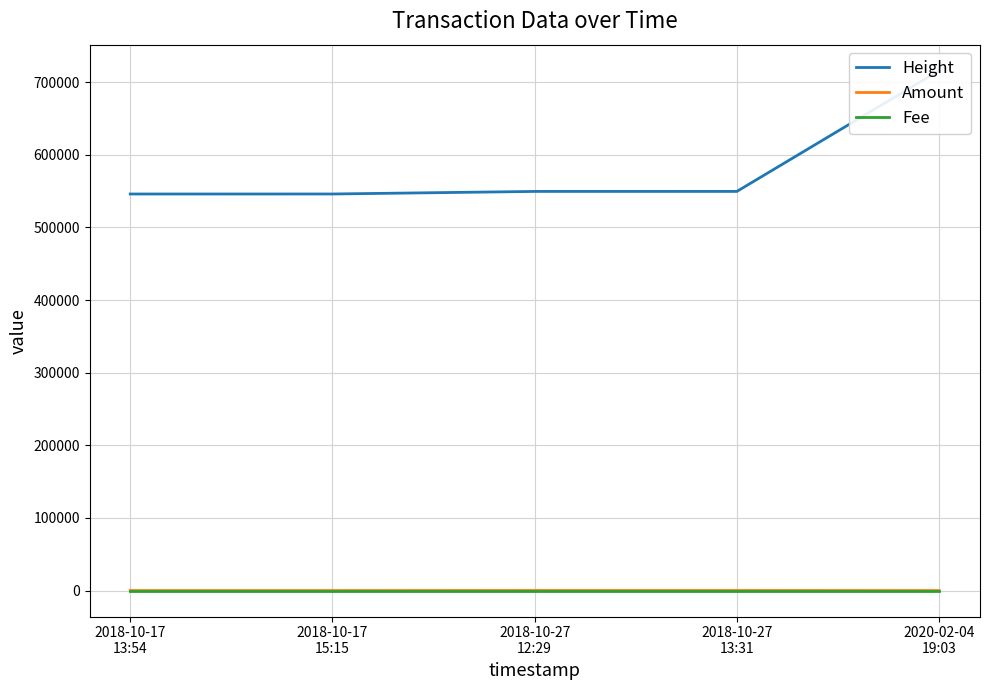

Is it true that Fee equals 0.1 at 2018-10-17
13:54?

True